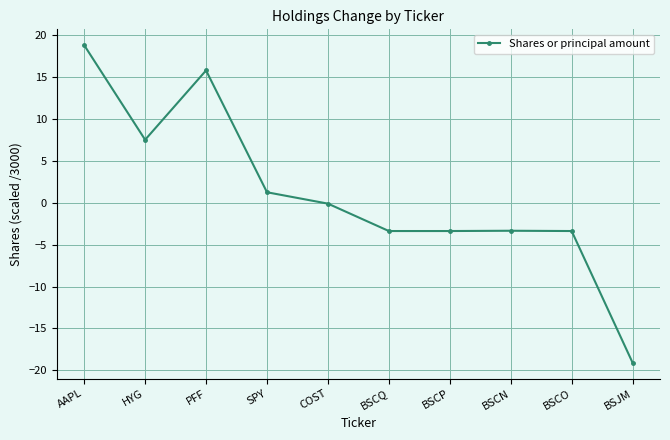

What is the value of the 7th point from the left?

-3.4